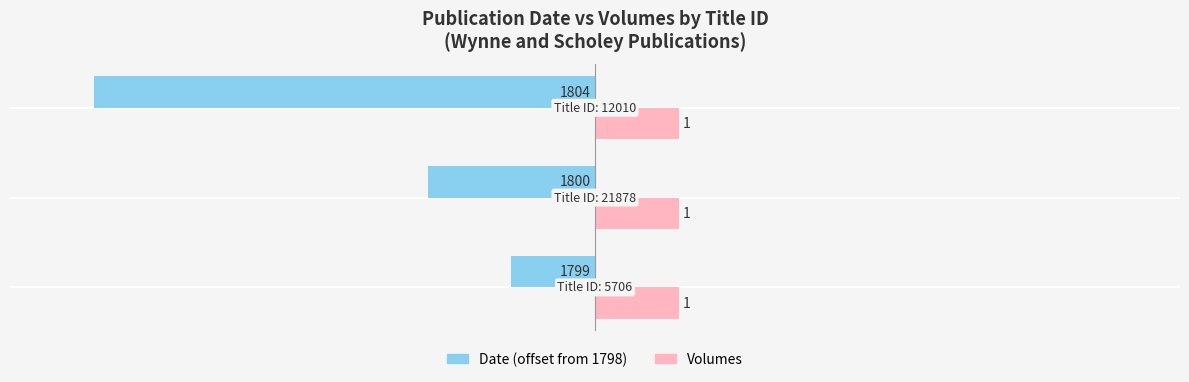

Count the Date (offset from 1798) values in the range -6 to -1.

3